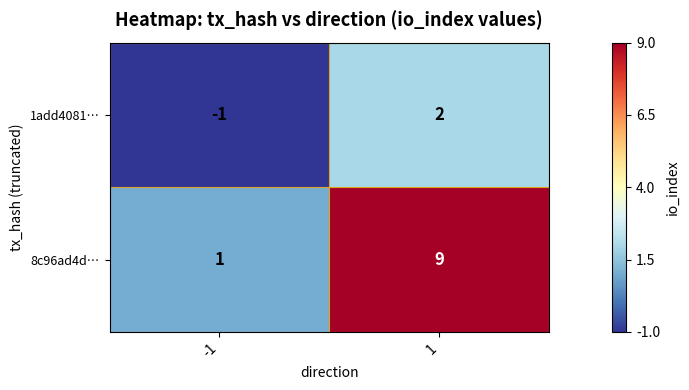

List the series in order of their overall mean, lowest first.

1add4081…, 8c96ad4d…